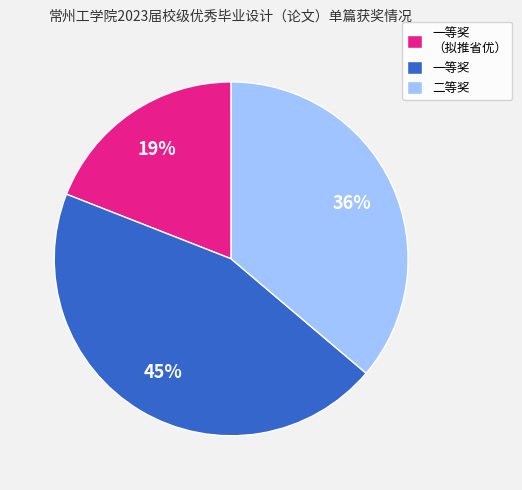

True or false: 一等奖 accounts for 57% of the total.

False